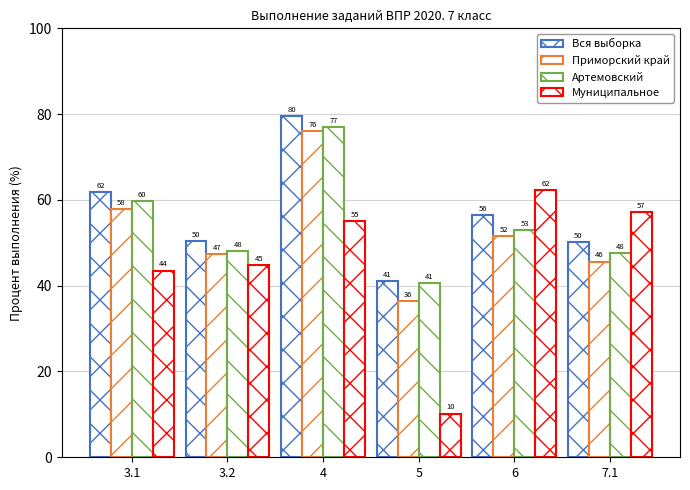

How many groups of bars are there?

6